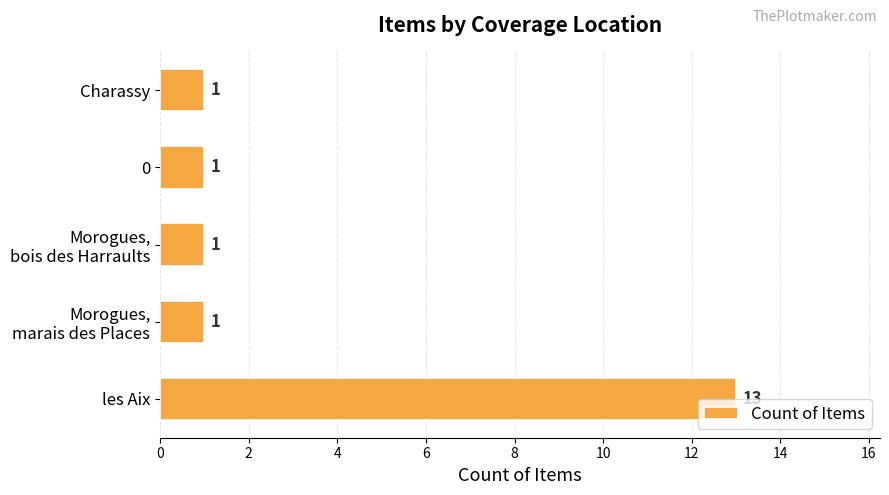

Reading top to bottom, extract all data points from this chart.

1	1	1	1	13